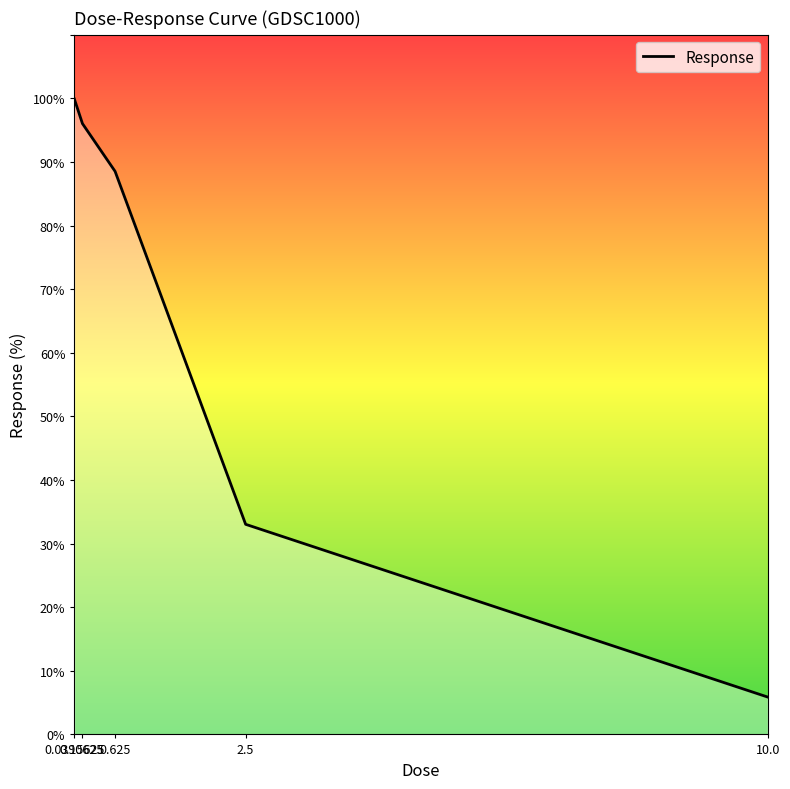

What is the difference between the values at 0.625 and 0.15625?

7.5